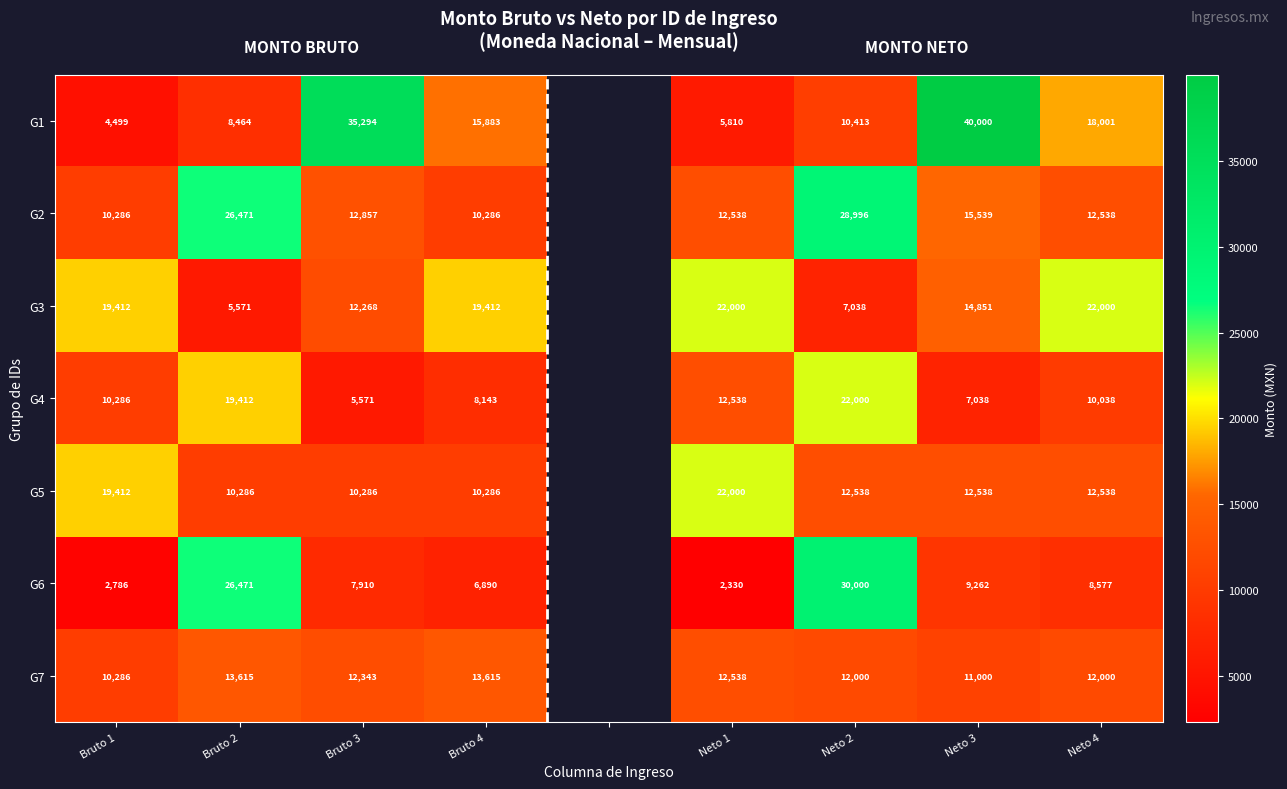

What is the smallest value displayed?

2330.1